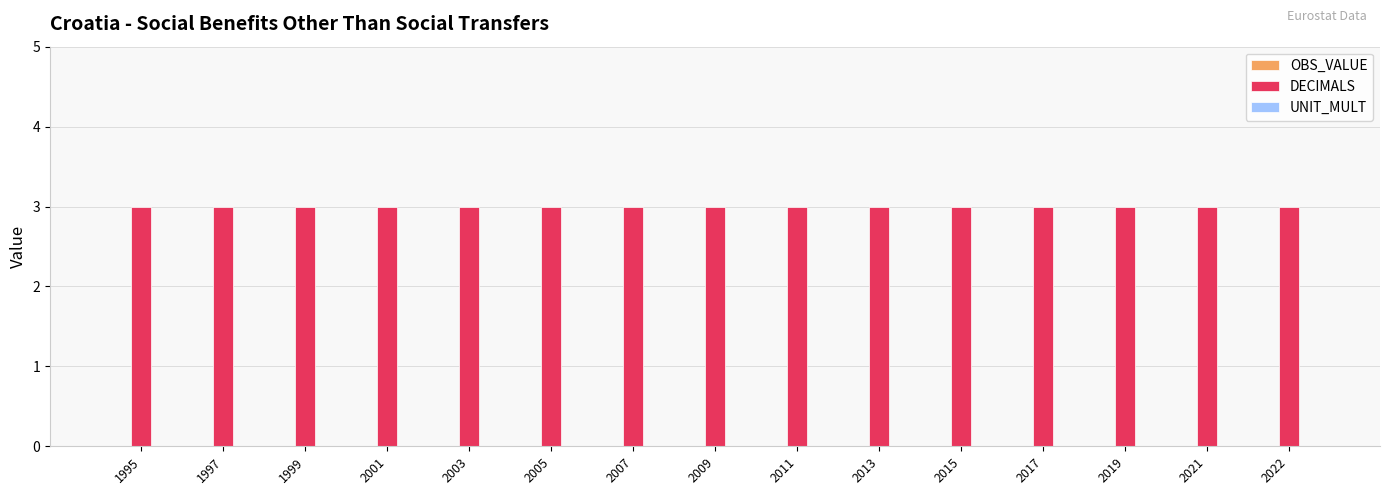

What are all the series names shown in the legend?

OBS_VALUE, DECIMALS, UNIT_MULT